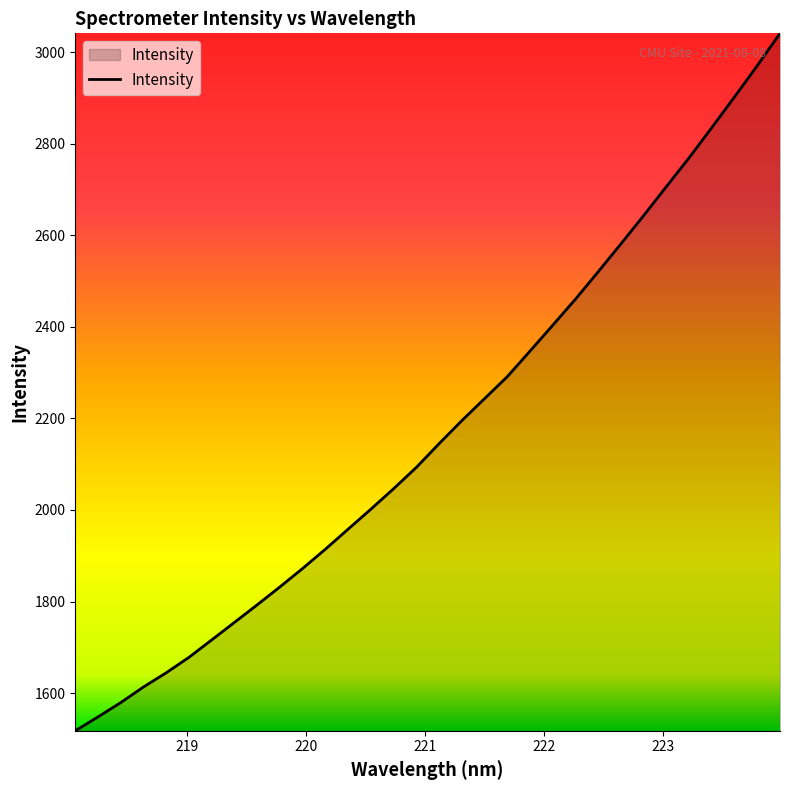

Reading left to right, list all the values displayed in this chart.

1517.8	1548.1	1579.3	1613.5	1644.5	1678.3	1716.4	1754.7	1793.1	1832.2	1872.6	1914.7	1958.4	2002.1	2046.8	2093.3	2145.2	2195.4	2243.5	2291.5	2347.4	2403.8	2460.9	2520.6	2581.5	2643.3	2706.6	2769.4	2835.5	2902.4	2970.5	3041.0